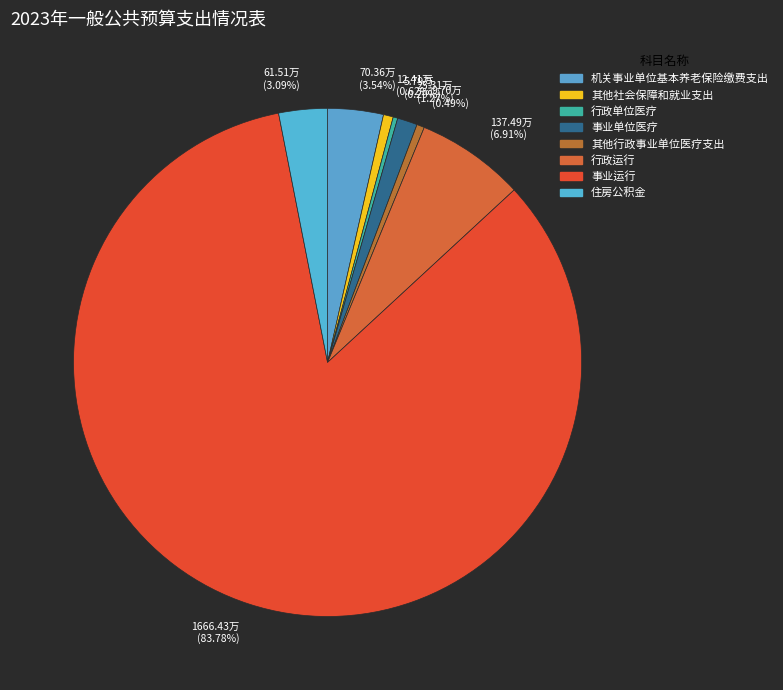

Which has a higher value, 61.51万 (3.09%) or 12.41万 (0.62%)?

61.51万 (3.09%)